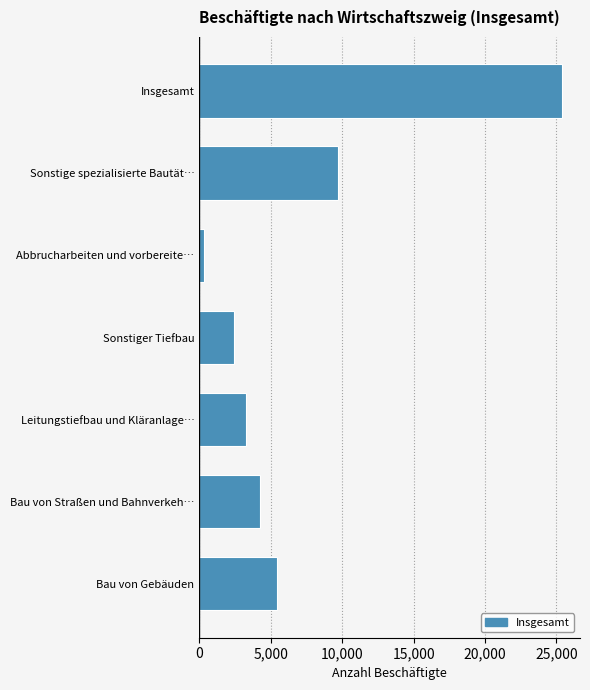

Reading bottom to top, what are all the values shown in this chart?

Bau von Gebäuden=5467	Bau von Straßen und Bahnverkeh…=4221	Leitungstiefbau und Kläranlage…=3247	Sonstiger Tiefbau=2405	Abbrucharbeiten und vorbereite…=350	Sonstige spezialisierte Bautät…=9691	Insgesamt=25381